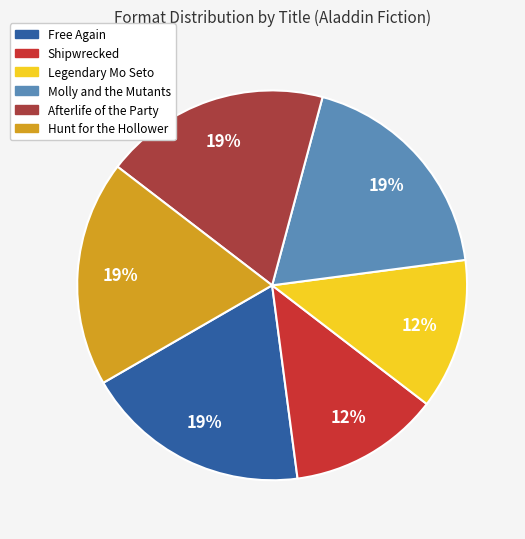

Do Shipwrecked and Free Again together represent more than half of the pie?

No